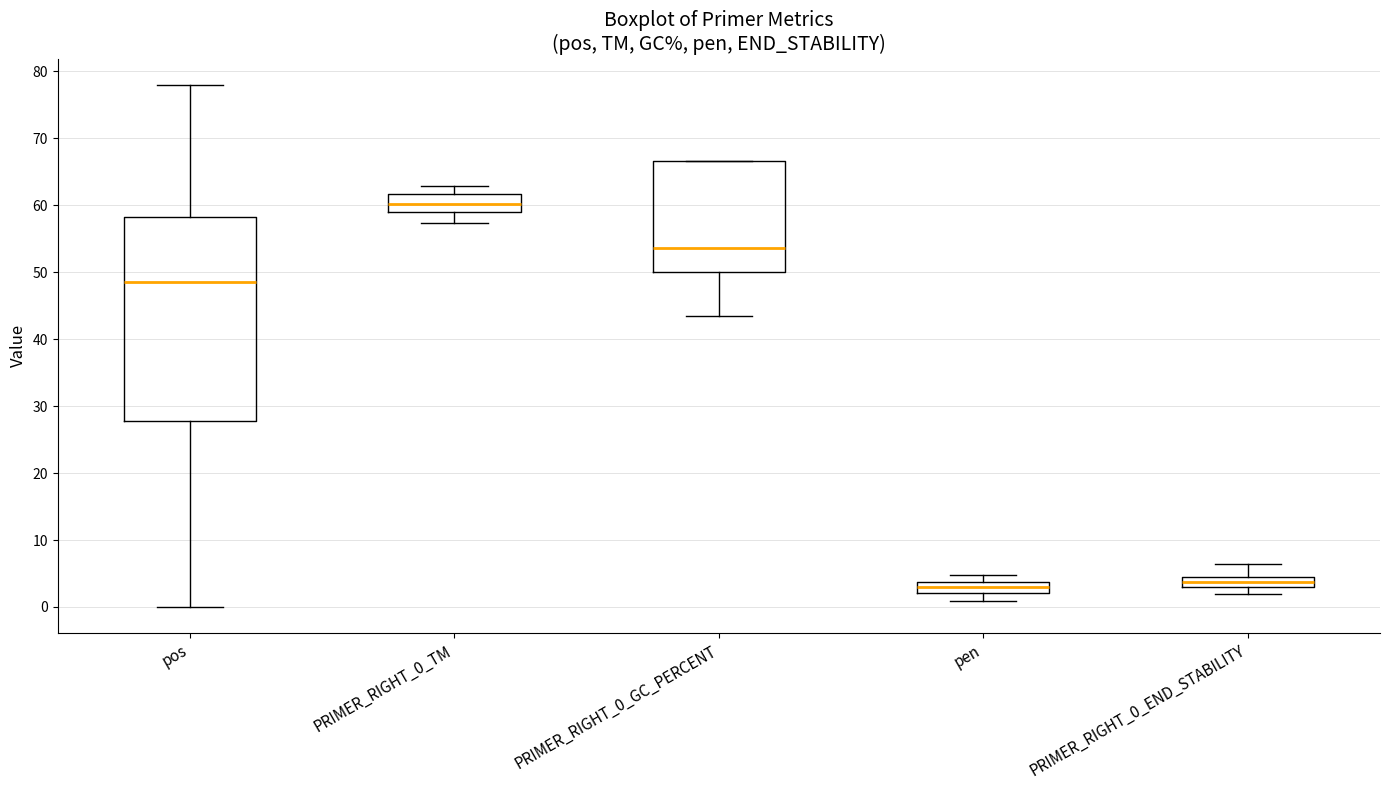

Where is the upper edge of the box for pos on the y-axis? The values are not printed on the chart, so give them approximately, as read against the axis.

58